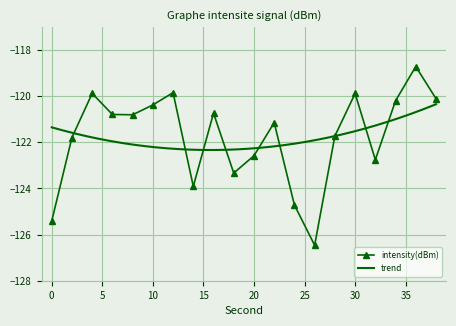

At which category does the chart reach its minimum across all series?

26